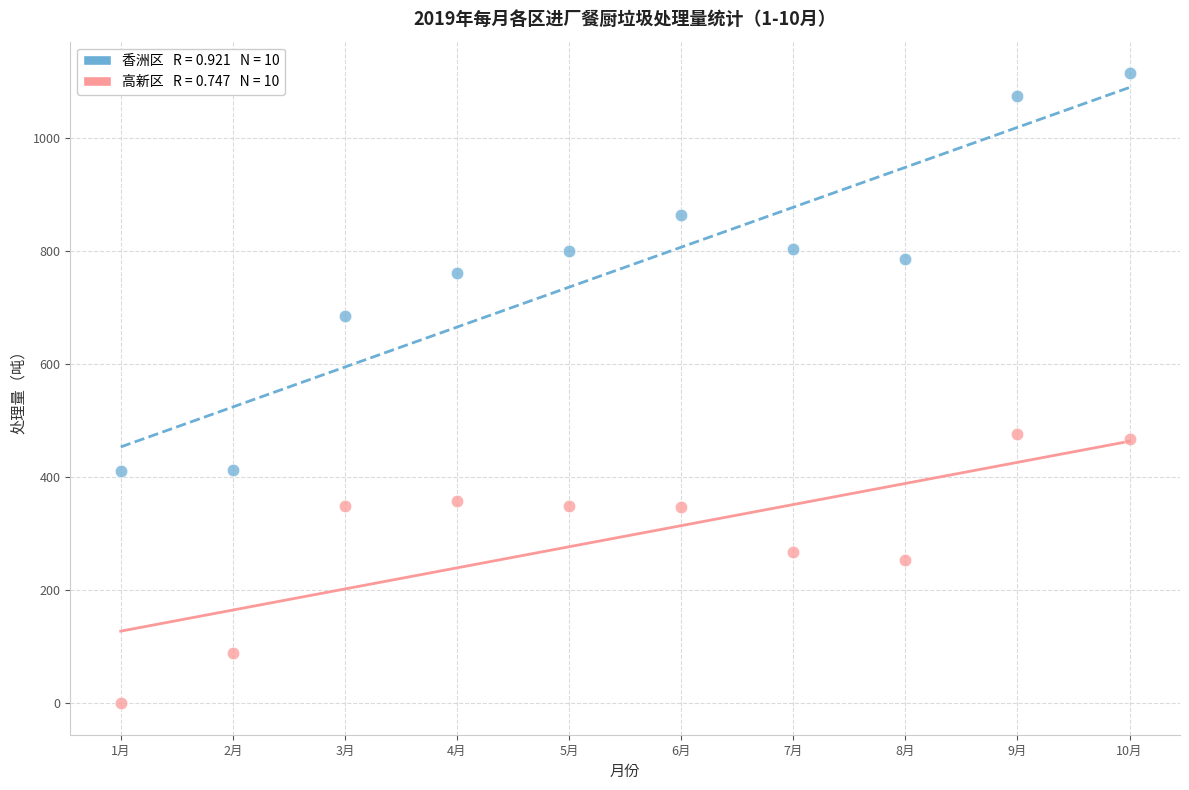

Across all data points, what is the range of Y values (max minus min)?

1115.3